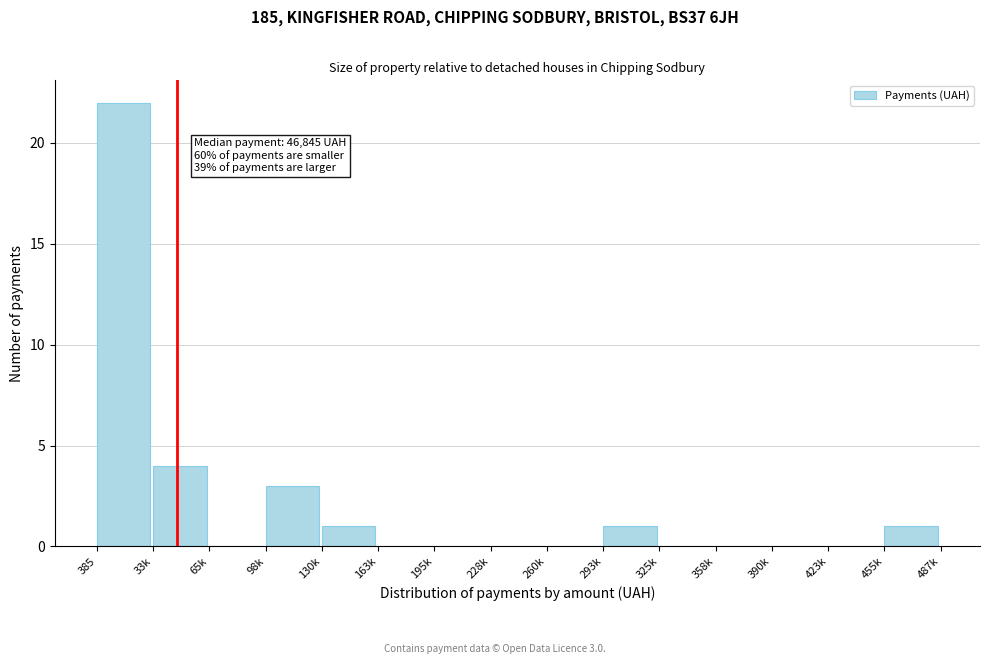

Reading right to left, transcribe all the data shown in this chart.

455k=1	423k=0	390k=0	358k=0	325k=0	293k=1	260k=0	228k=0	195k=0	163k=0	130k=1	98k=3	65k=0	33k=4	385=22